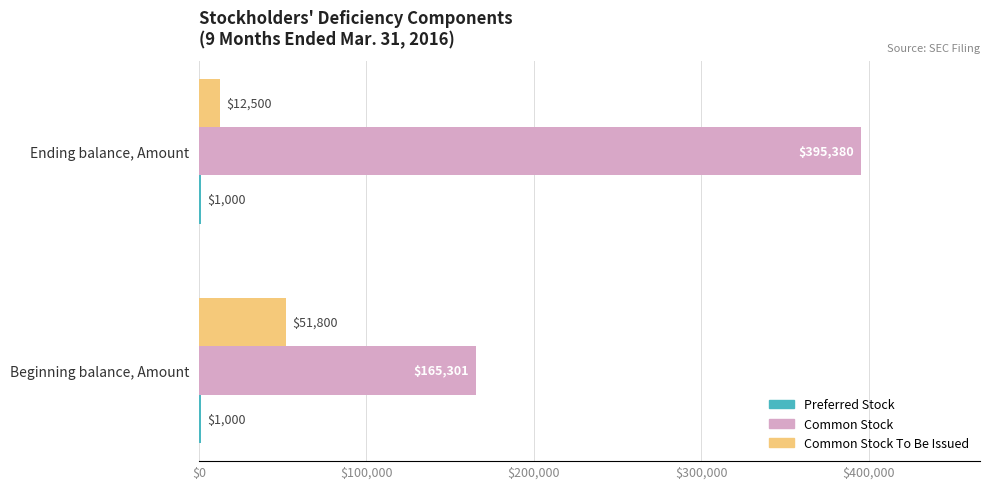

At which category does the chart reach its peak across all series?

Ending balance, Amount